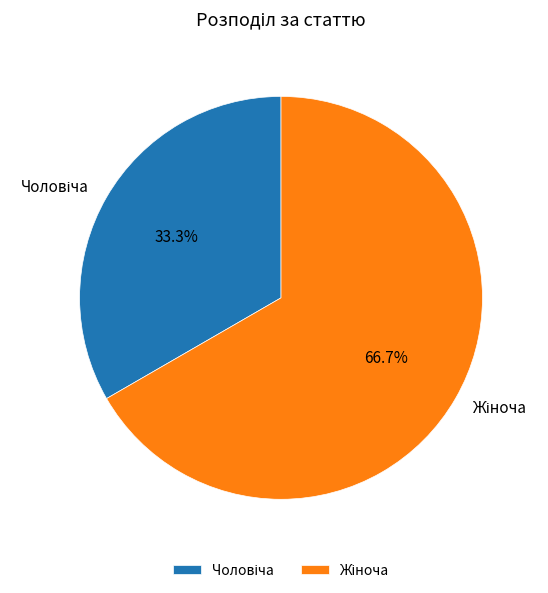

Is there any slice that represents more than half of the pie?

Yes